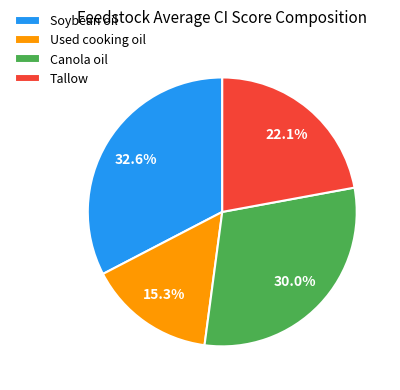

Combined, what portion of the pie is Tallow and Used cooking oil?

37.4%